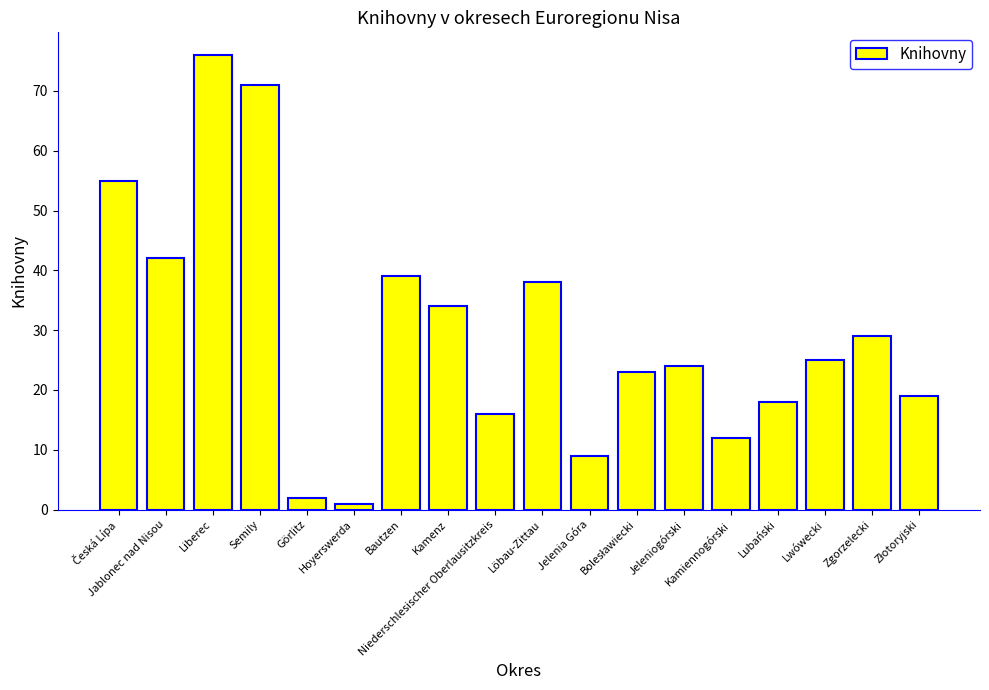

What is the average value?

30